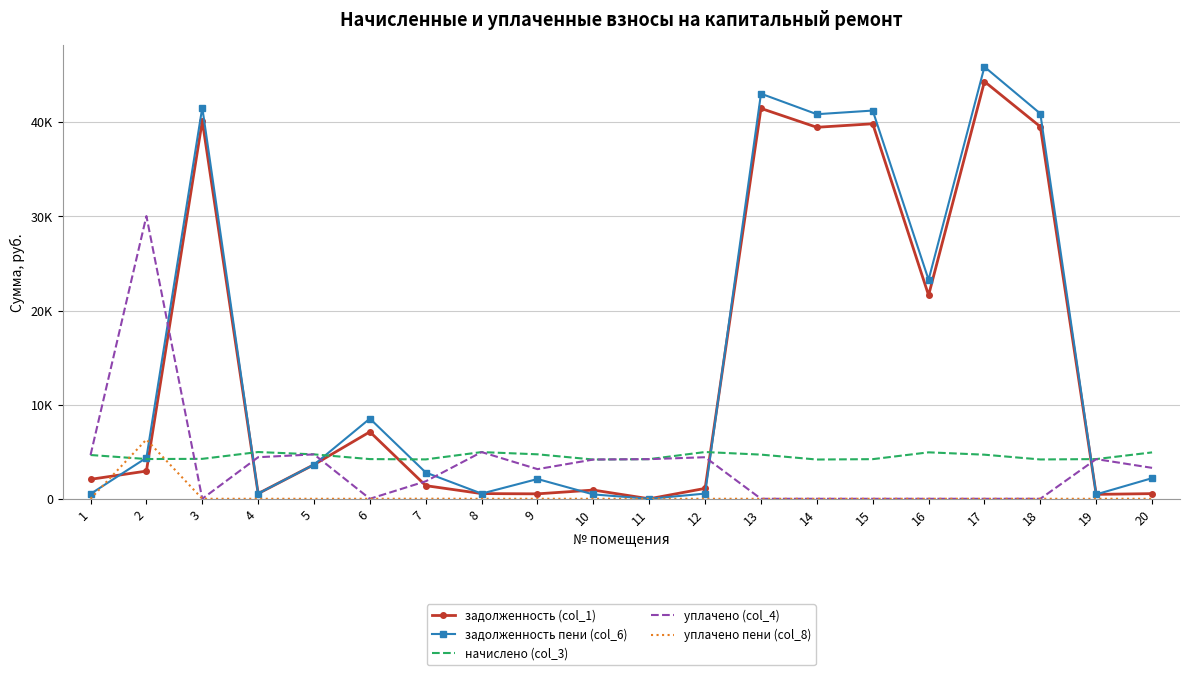

What is the difference between the maximum and minimum values in the задолженность пени (col_6) series?

45884.5